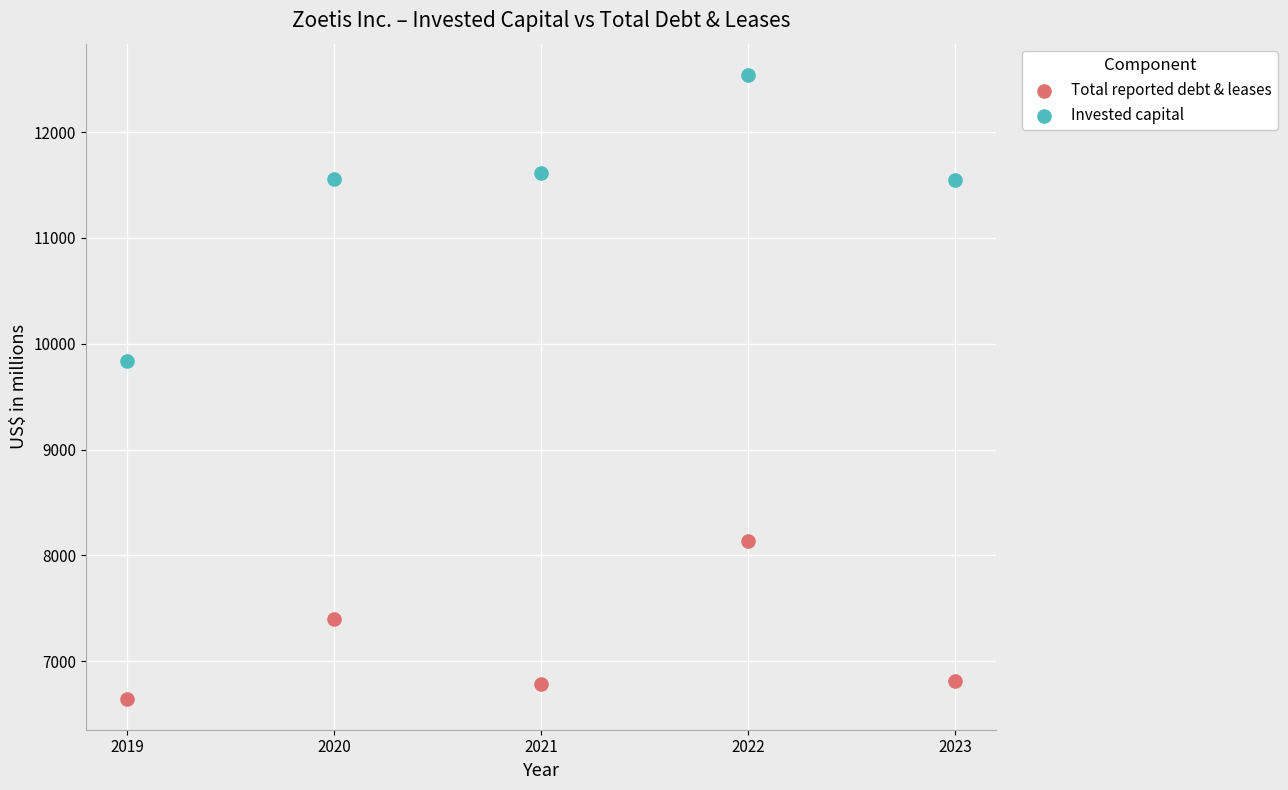

Across all series, what Y value is closest to 9594?

9838